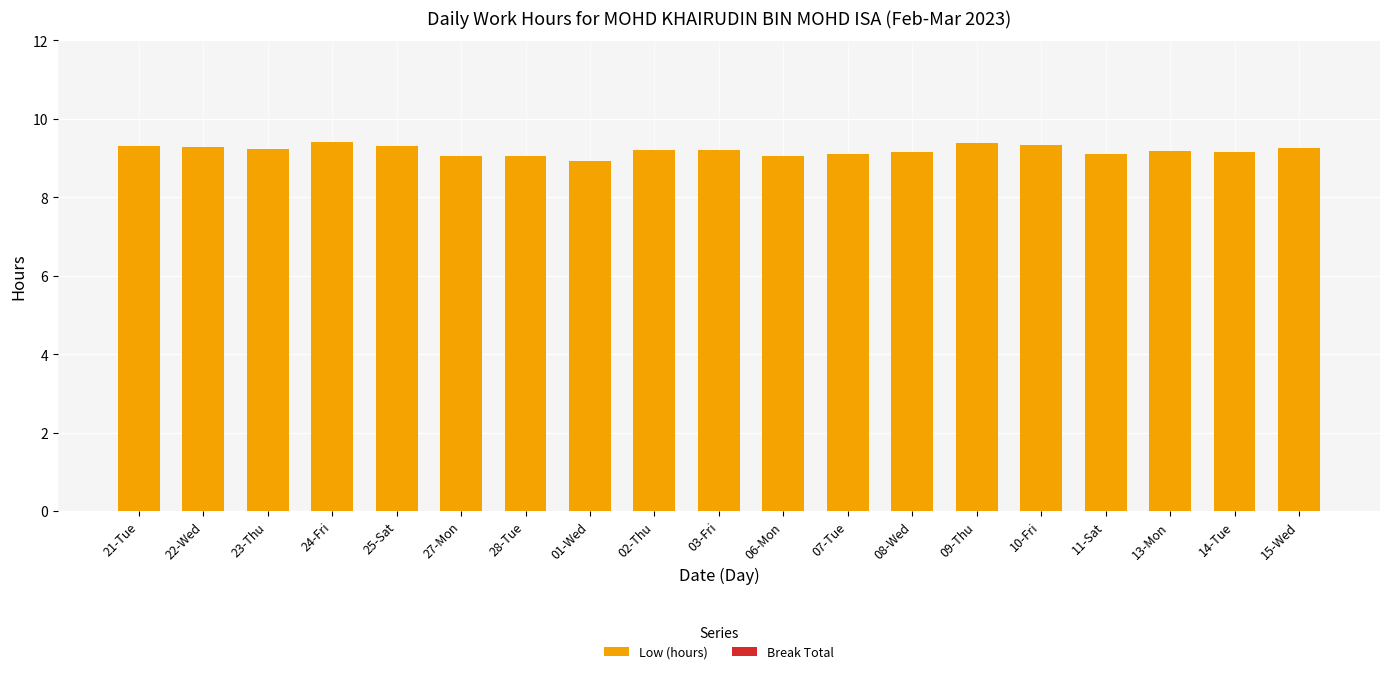

What position from the right is 10-Fri?

5